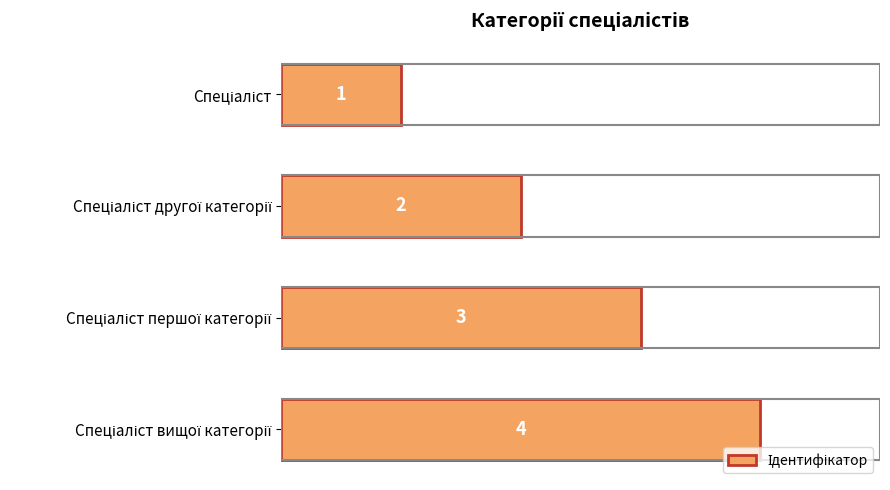

What is the maximum value shown in the chart?

4